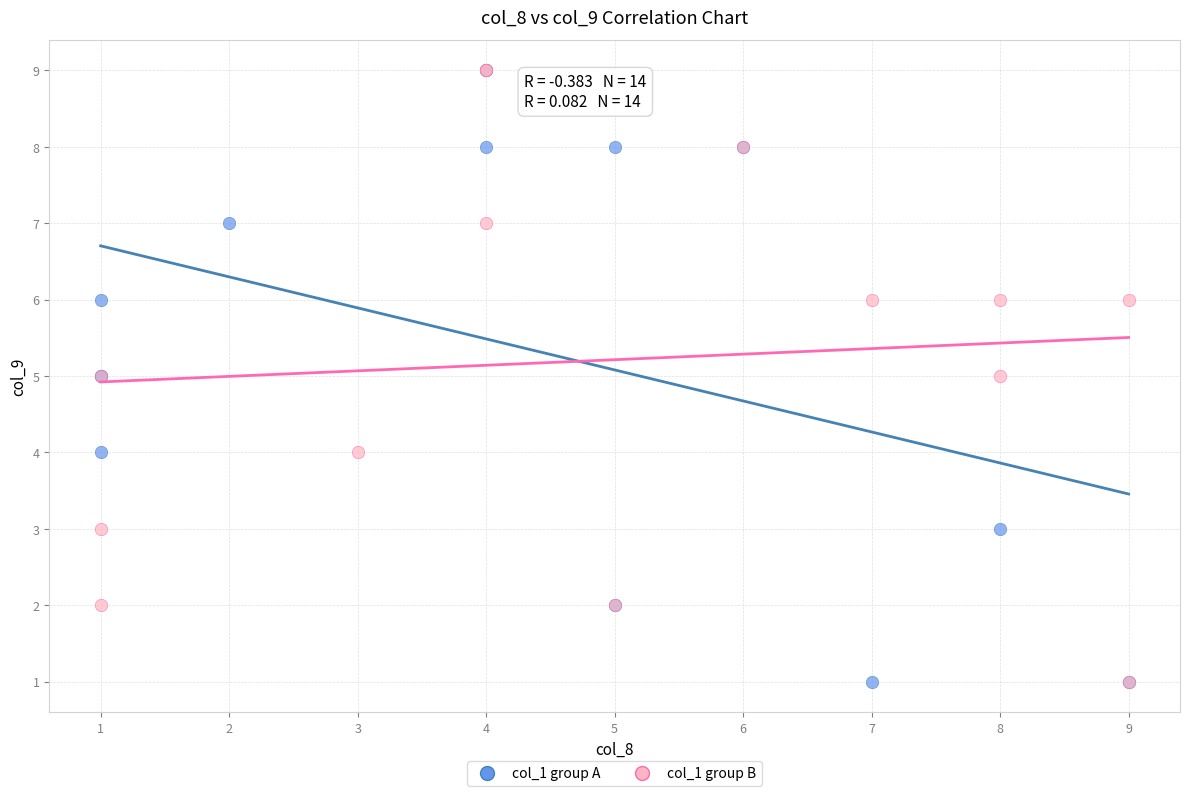

What are all the series names shown in the legend?

col_1 group A, col_1 group B